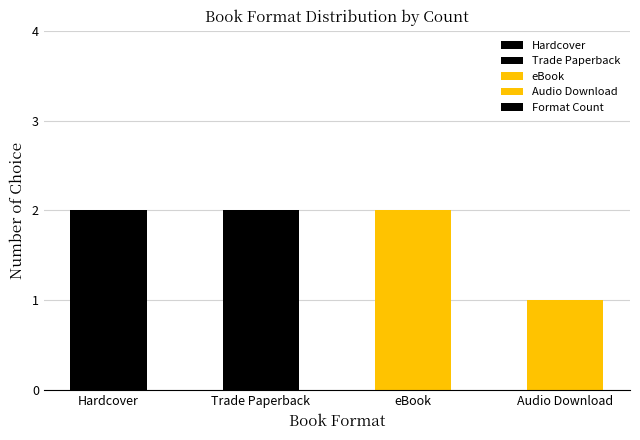

What is the minimum value shown in the chart?

1